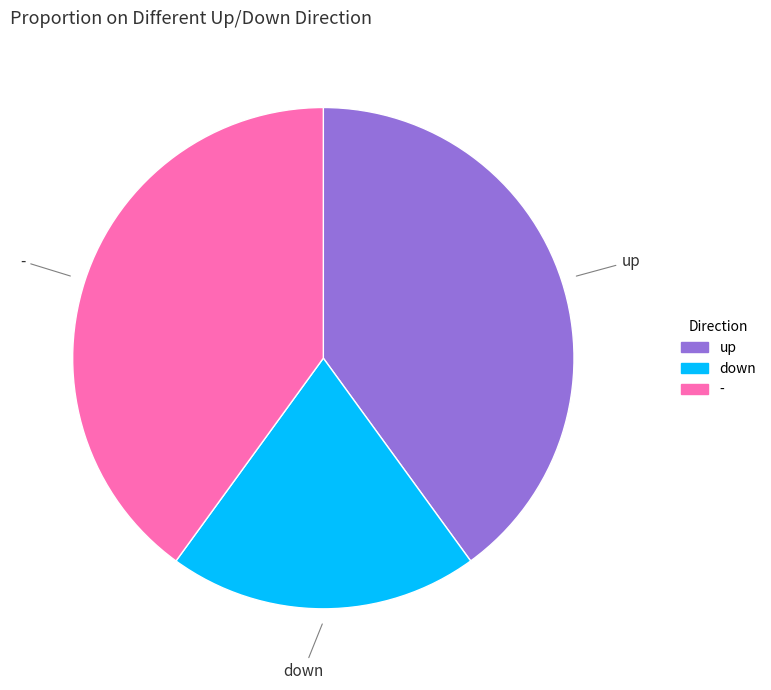

Does any single category account for the majority?

No